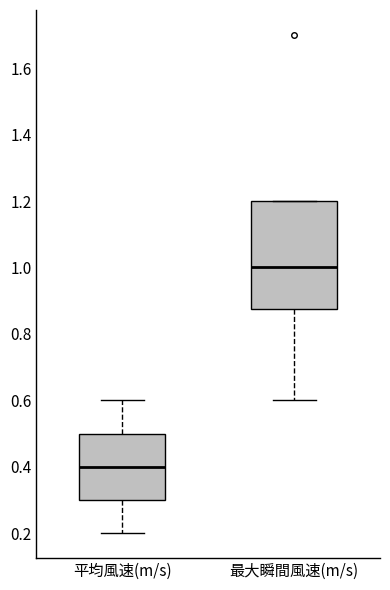

Which box's median line is the highest?

最大瞬間風速(m/s)